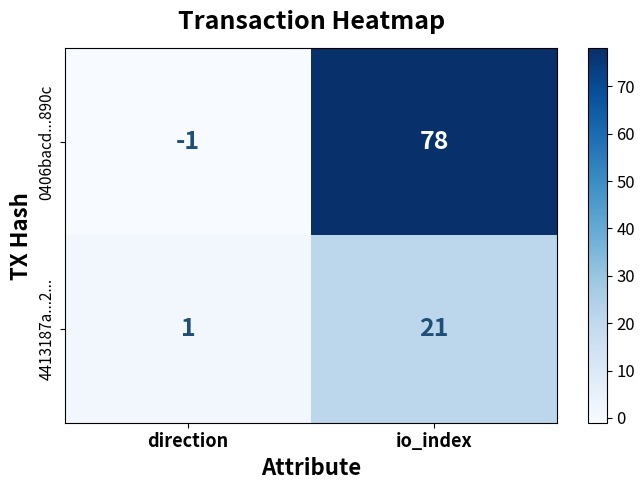

Rank the series at io_index from lowest to highest value.

4413187a...2..., 0406bacd...890c